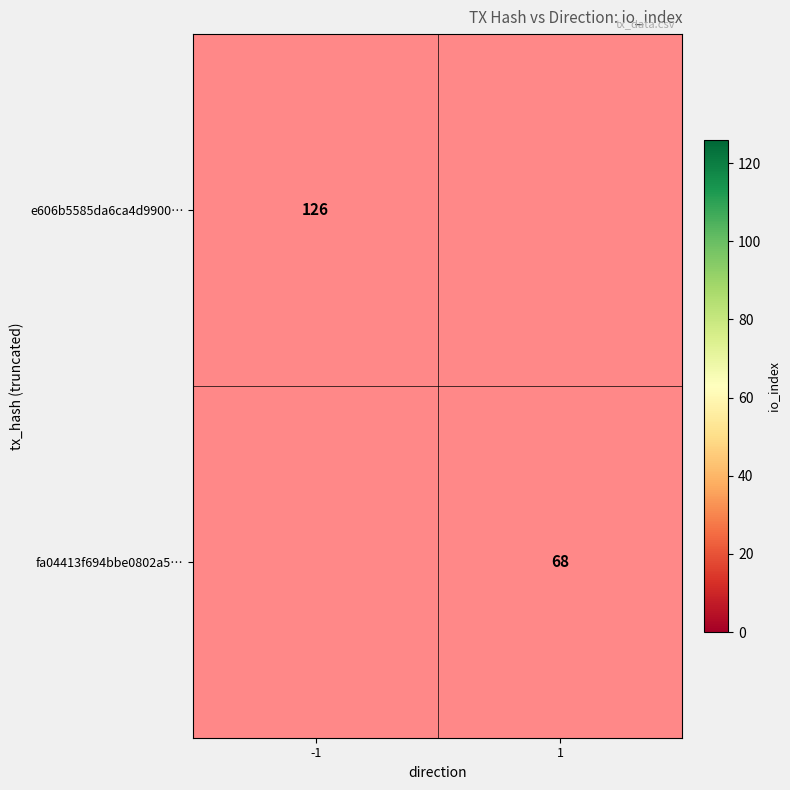

The e606b5585da6ca4d9900… series shows 199 at -1. True or false?

False